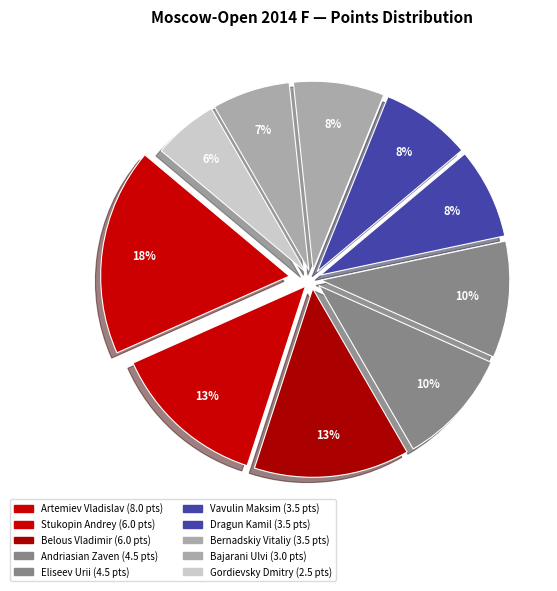

How many slices are in this pie chart?

10